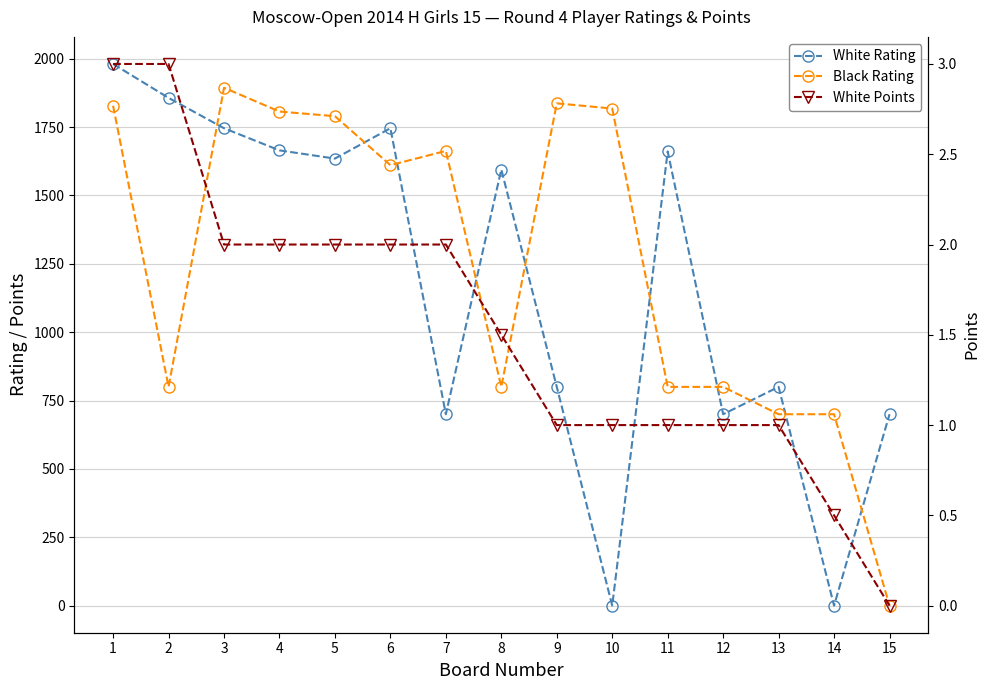

Reading left to right, transcribe all the data shown in this chart.

White Rating: 1981.0	1857.0	1746.0	1665.0	1635.0	1746.0	700.0	1595.0	800.0	0.0	1661.0	700.0	800.0	0.0	700.0
Black Rating: 1828.0	800.0	1894.0	1807.0	1790.0	1611.0	1663.0	800.0	1837.0	1818.0	800.0	800.0	700.0	700.0	0.0
White Points: 3.0	3.0	2.0	2.0	2.0	2.0	2.0	1.5	1.0	1.0	1.0	1.0	1.0	0.5	0.0